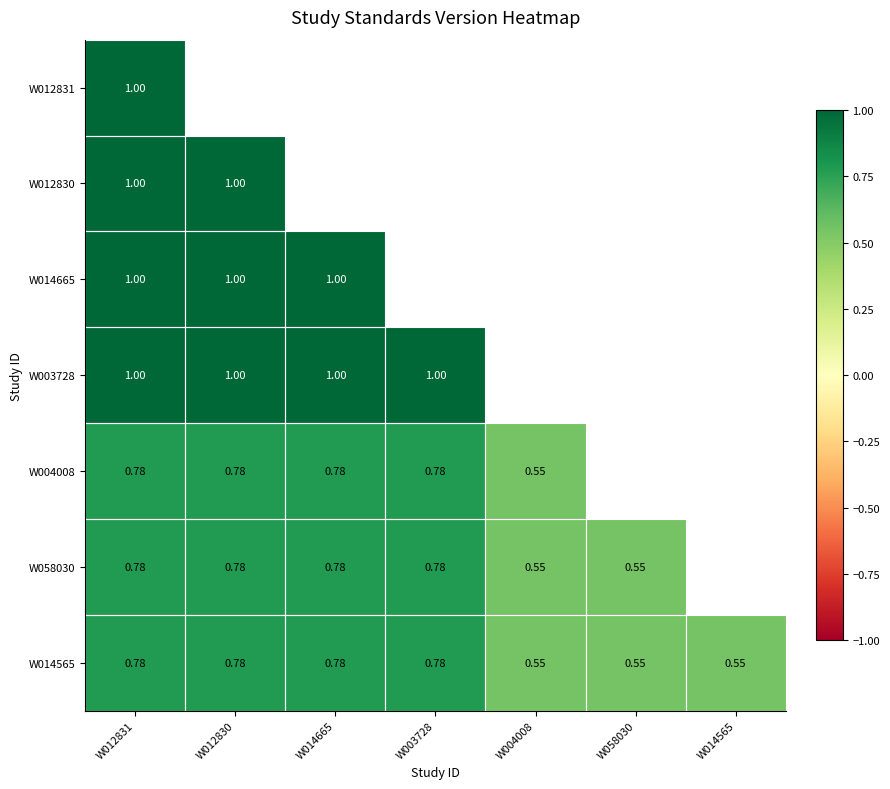

True or false: W012830 has a value of 1.0 at W012830.

True